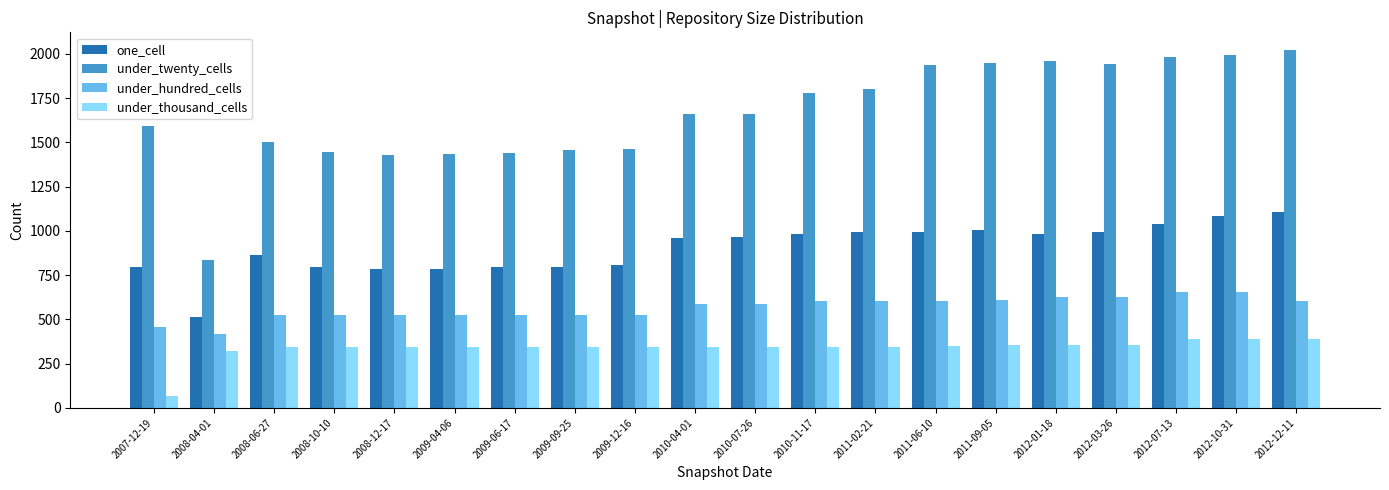

What is the sum of the one_cell values at 2008-06-27 and 2012-12-11?

1969